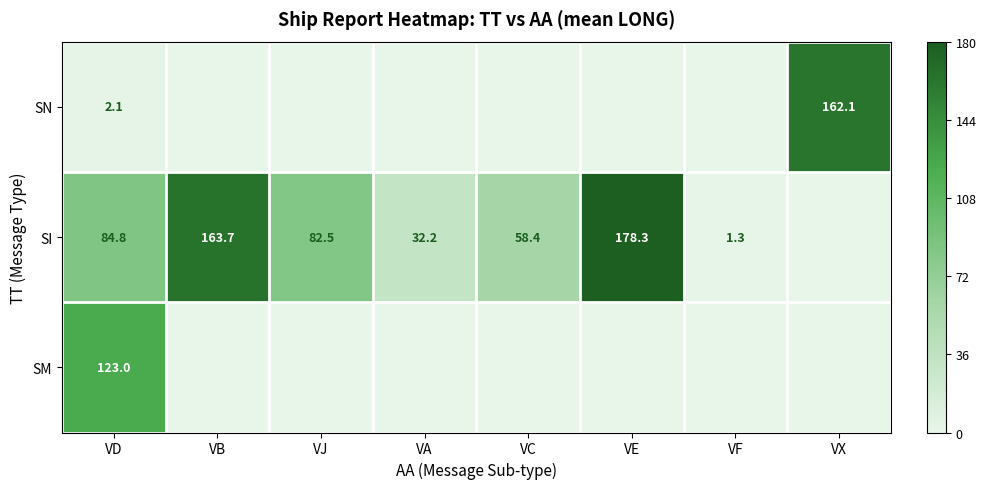

What is the difference between the SI values at VC and VF?

57.1